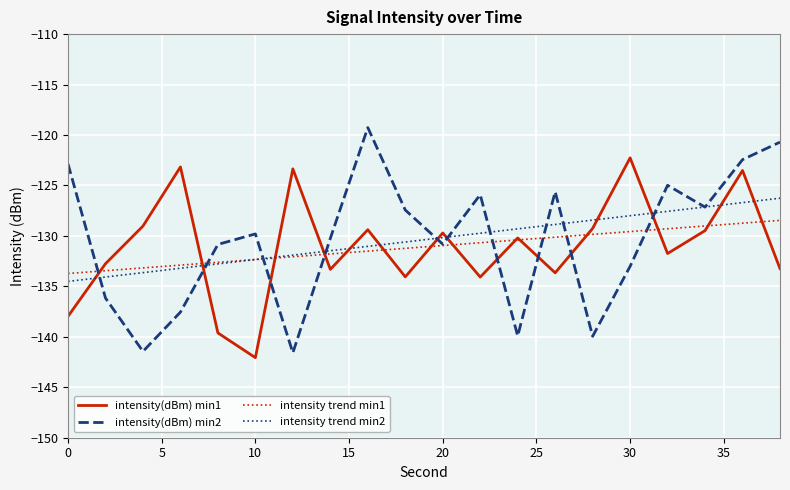

True or false: intensity(dBm) min2 and intensity(dBm) min1 intersect in this chart.

True